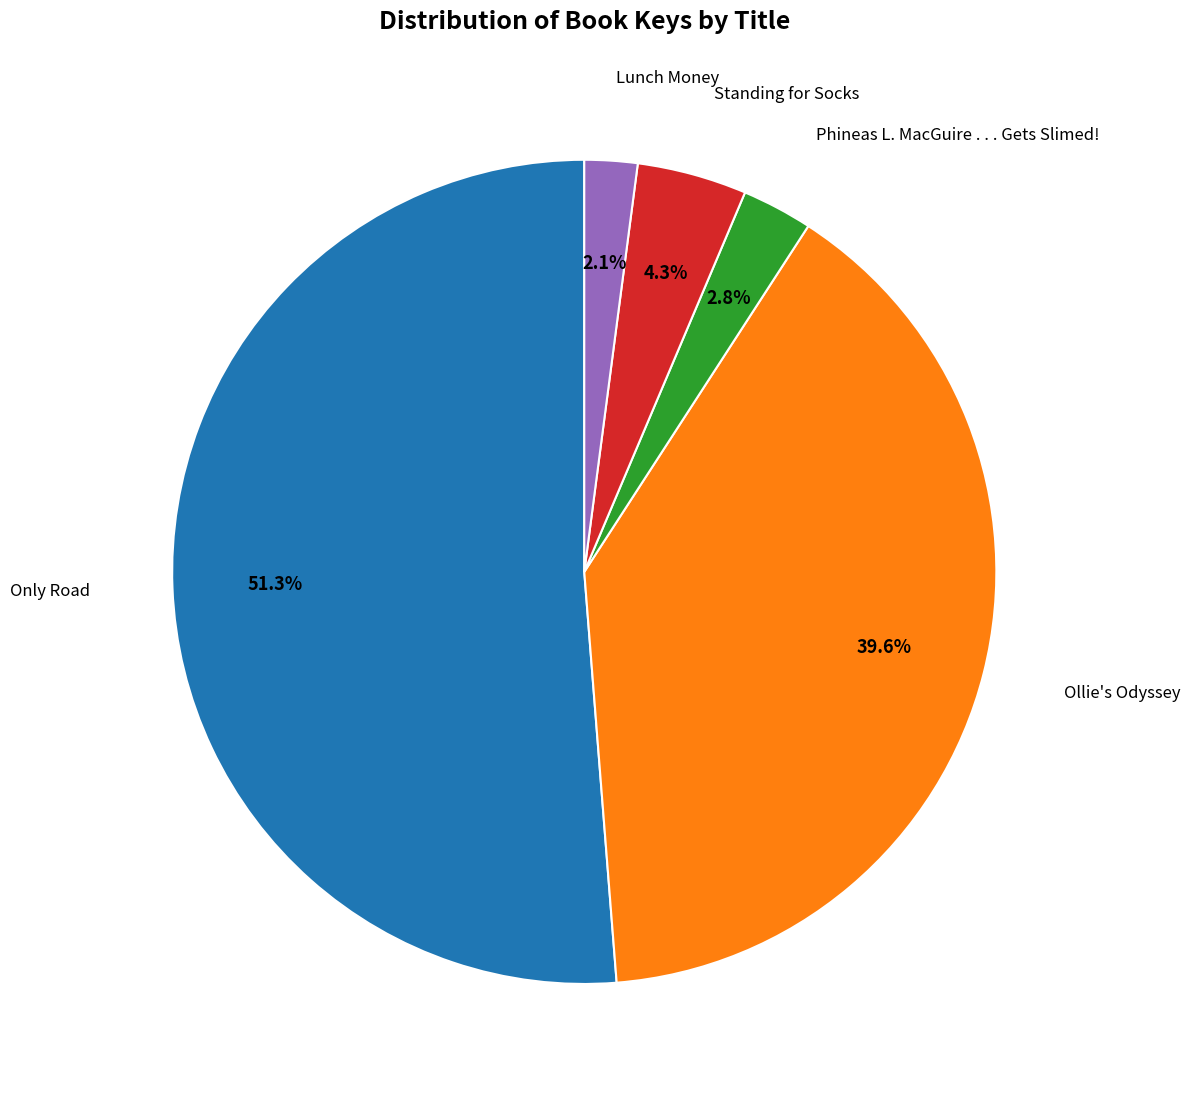

Is there a majority slice in this chart?

Yes